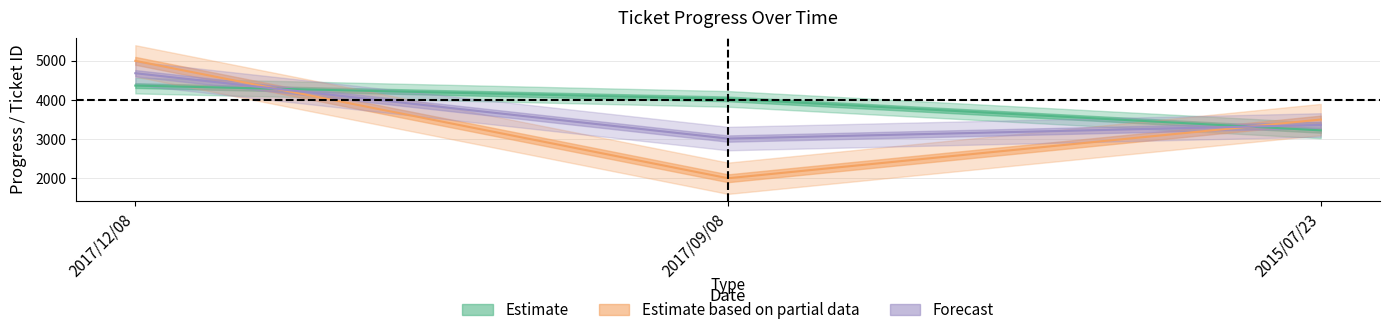

What is the sum of all ticket_id values?

11620